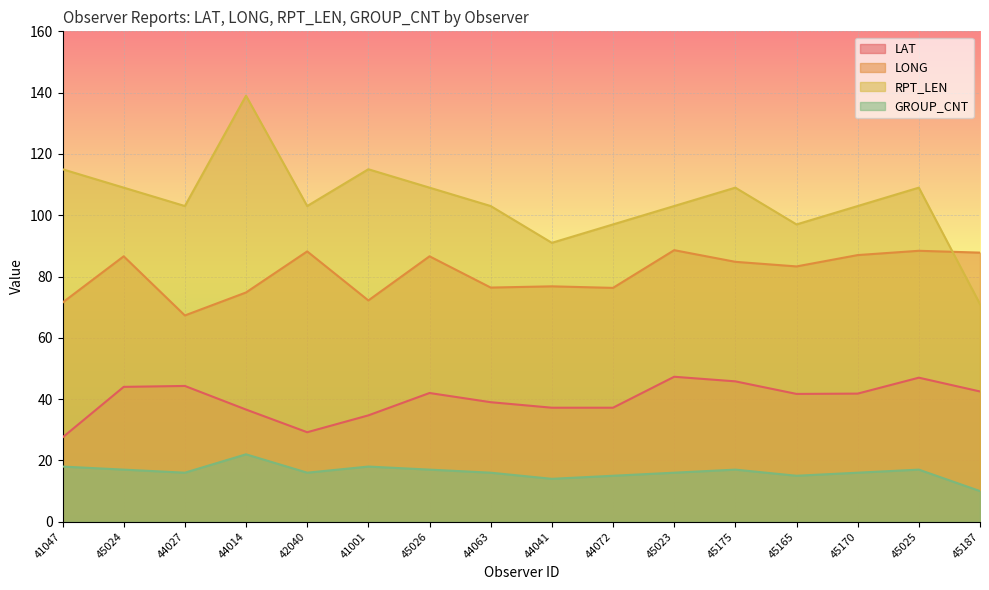

What is the average value of the LONG series?

81.0